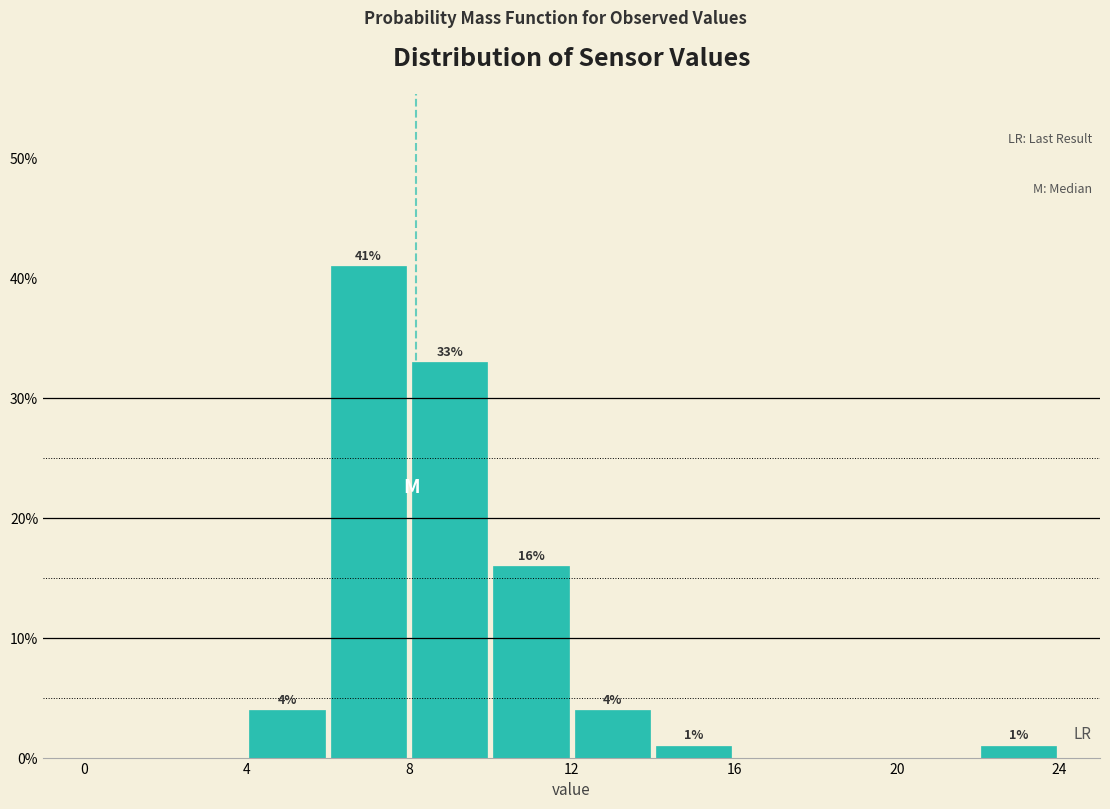

Over which range of the x-axis is the bar tallest?

6 to 8